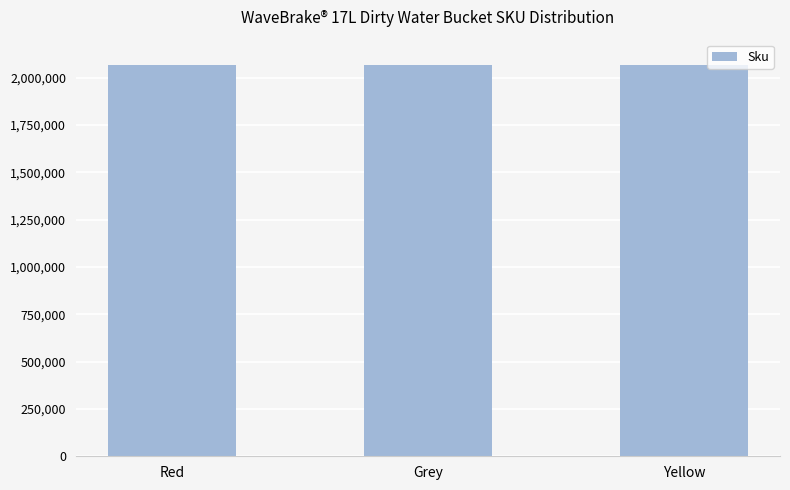

Is it true that the value at Yellow is 3674081?

False